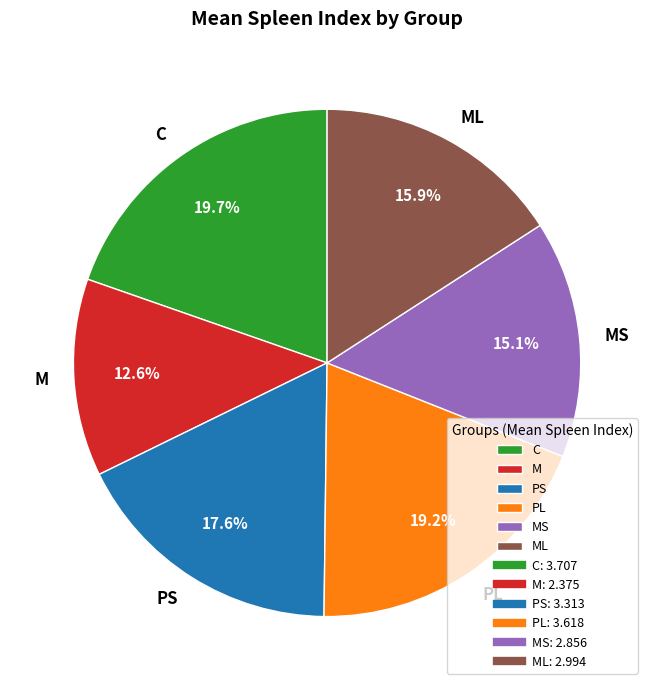

Approximately how many times larger is the value at PL compared to MS?

1.3